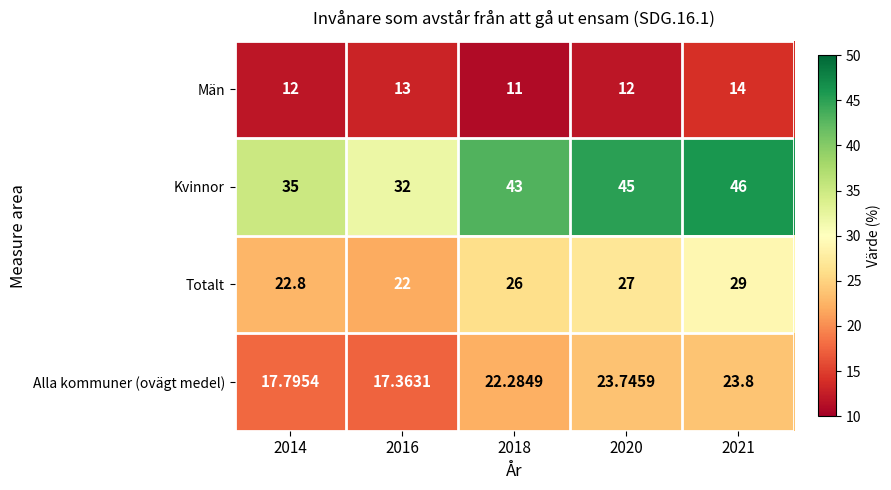

List the series in order of their peak value, lowest first.

Män, Alla kommuner (ovägt medel), Totalt, Kvinnor